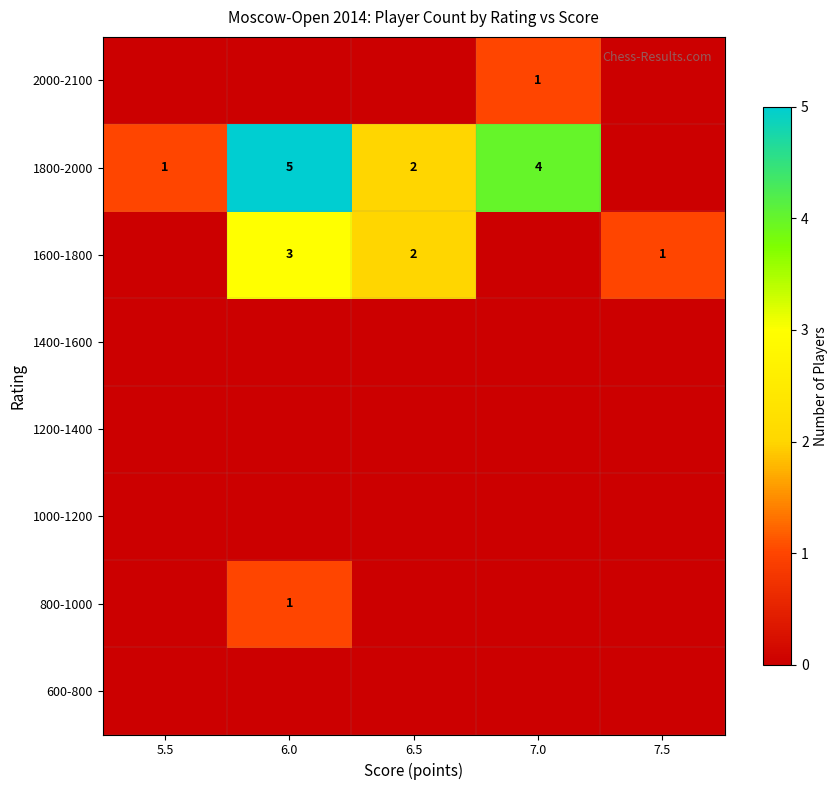

What is the sum of the 1800-2000 values at 6.0 and 5.5?

6